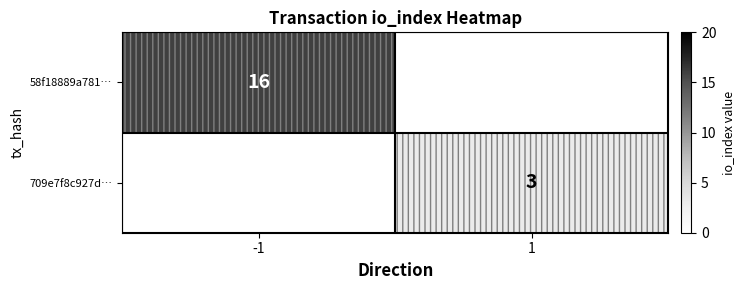

The value of 709e7f8c927d… at 1 is 3. True or false?

True